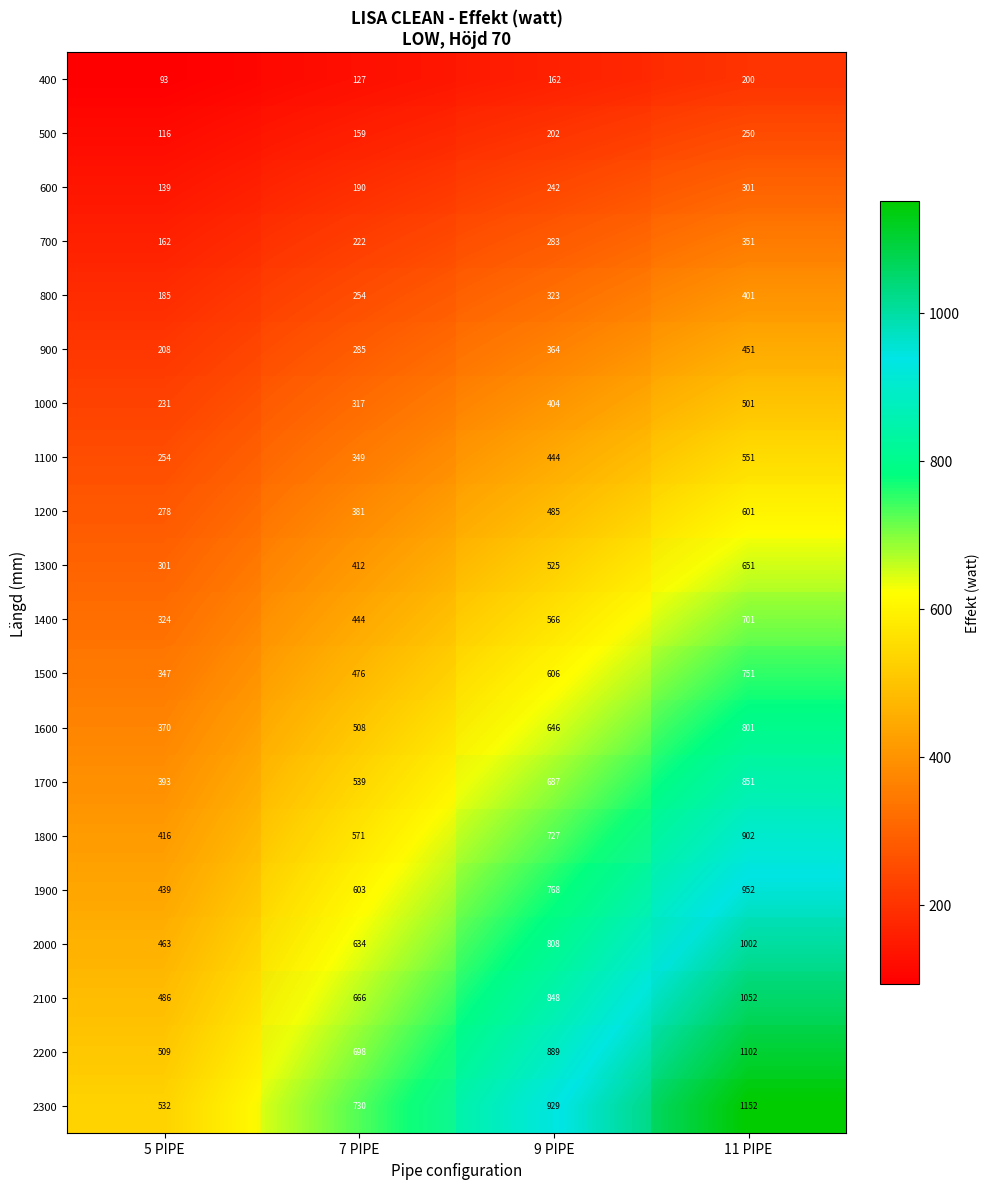

What is the difference between the second highest and second lowest values in the 1400 series?

121.5